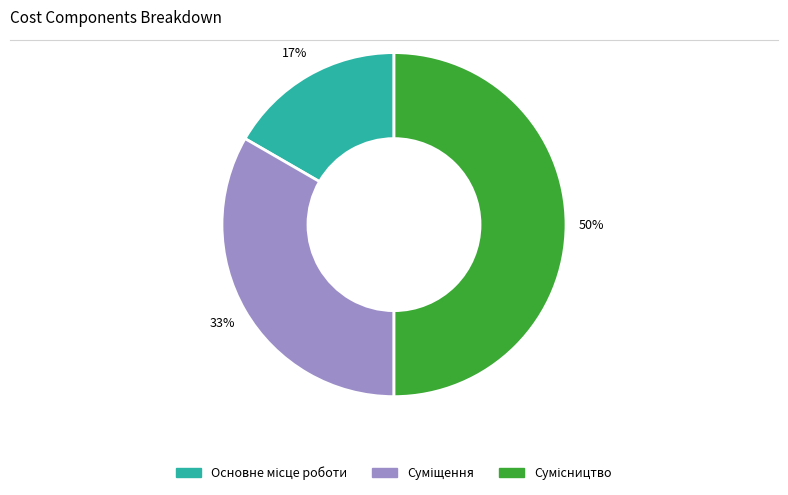

To the nearest percent, what is the difference between the largest and smallest slice percentages?

33%